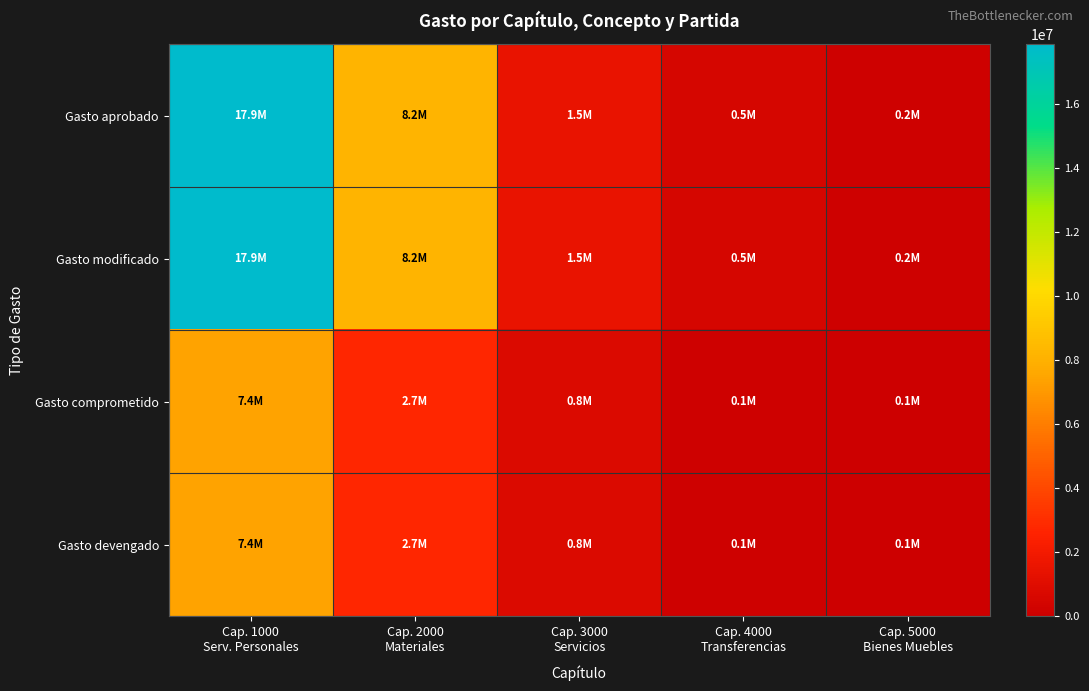

Which has a higher value, Cap. 3000
Servicios or Cap. 1000
Serv. Personales?

Cap. 1000
Serv. Personales